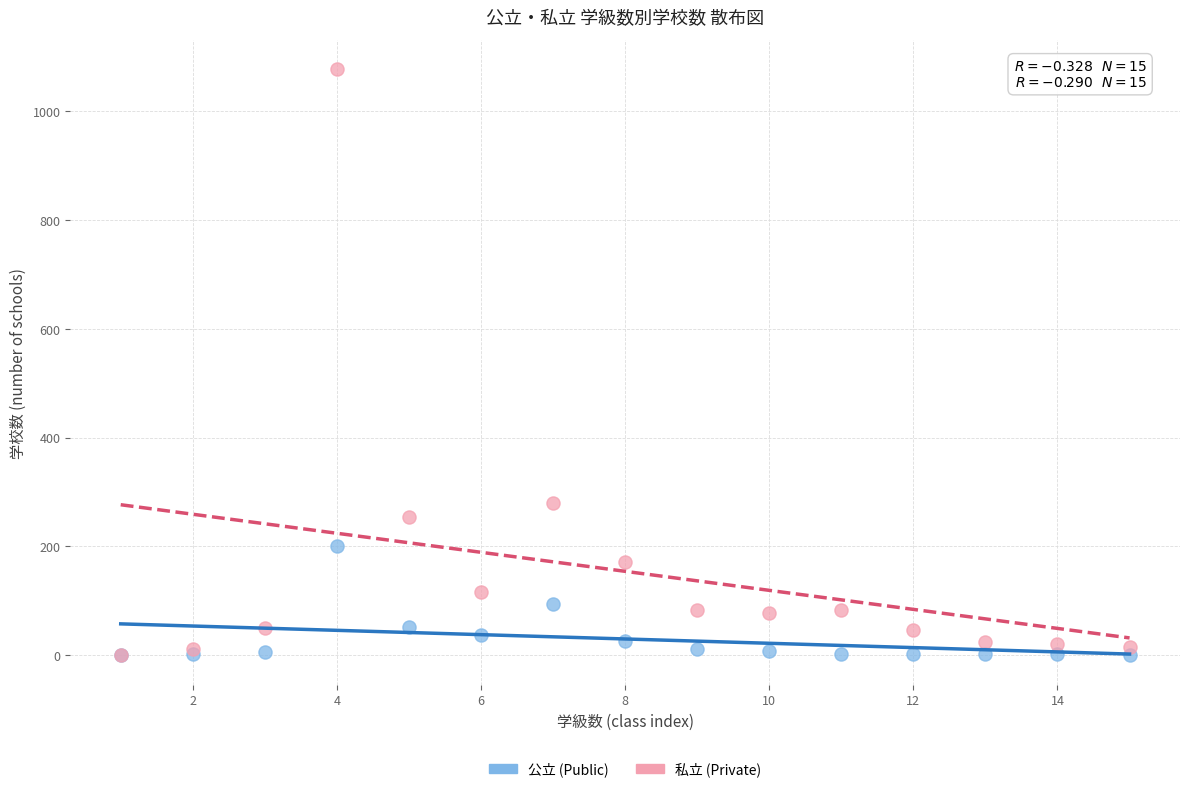

Across all series, what Y value is closest to 538?

279